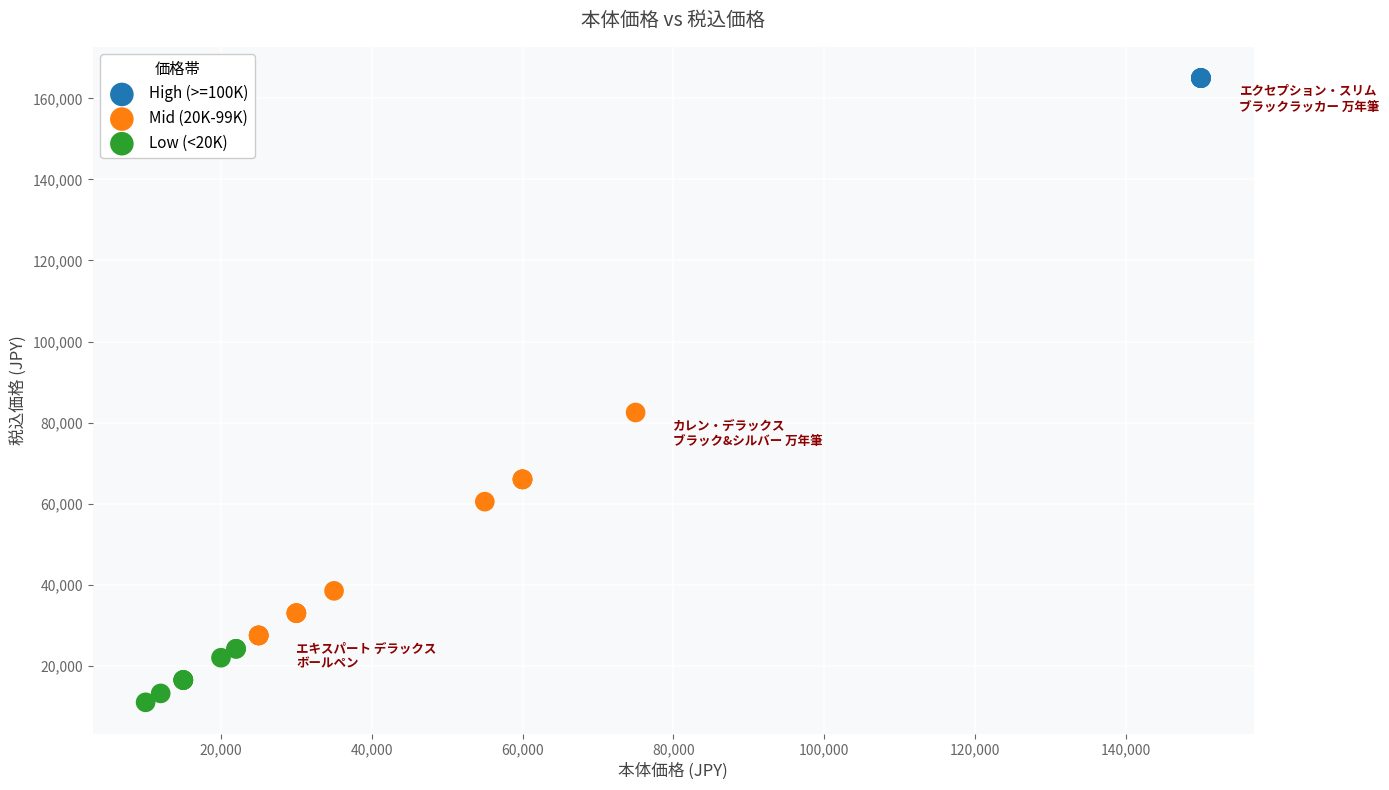

Which series contains the highest Y value?

High (>=100K)